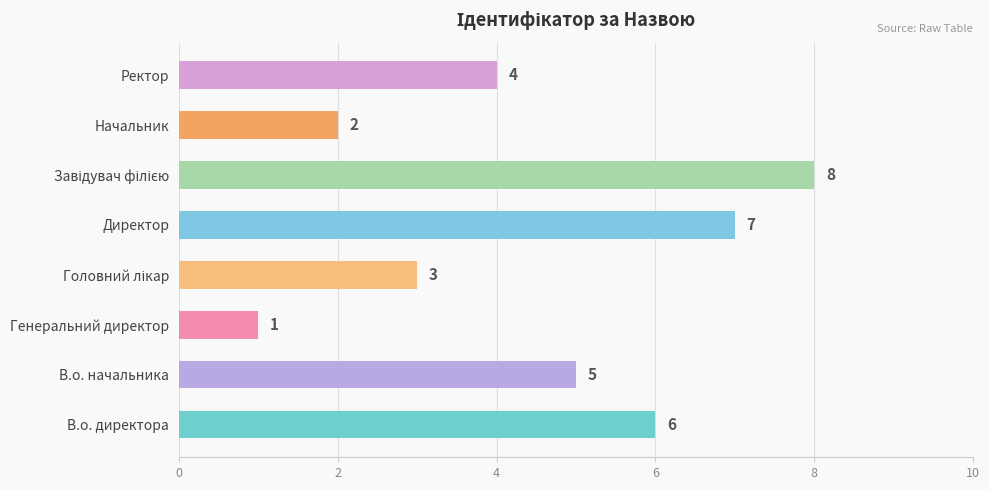

What is the change in value from Начальник to Ректор?

+2